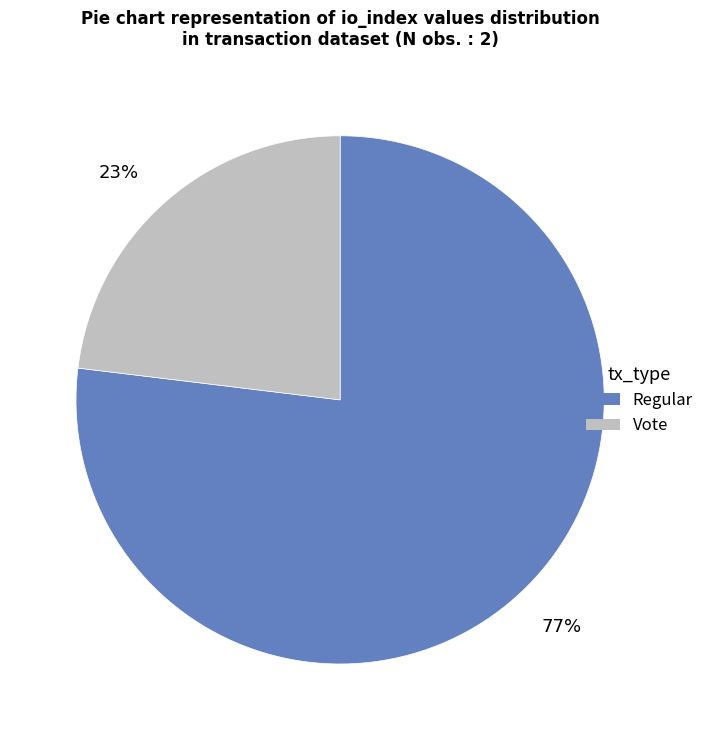

To the nearest percent, what is the average slice percentage?

50%